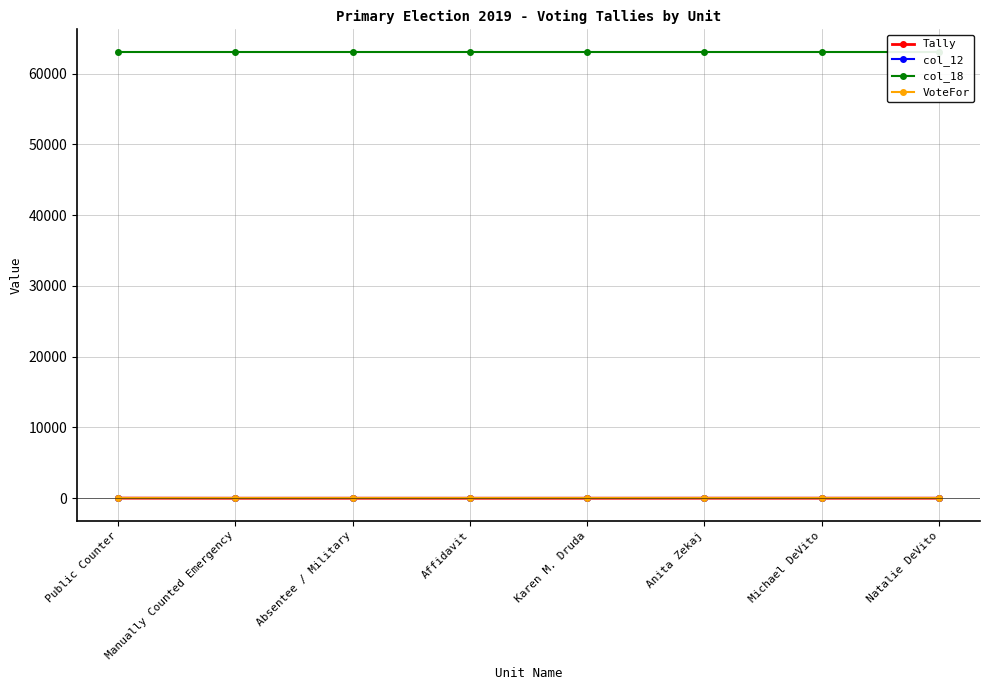

Which category has the highest value in the VoteFor series?

Public Counter